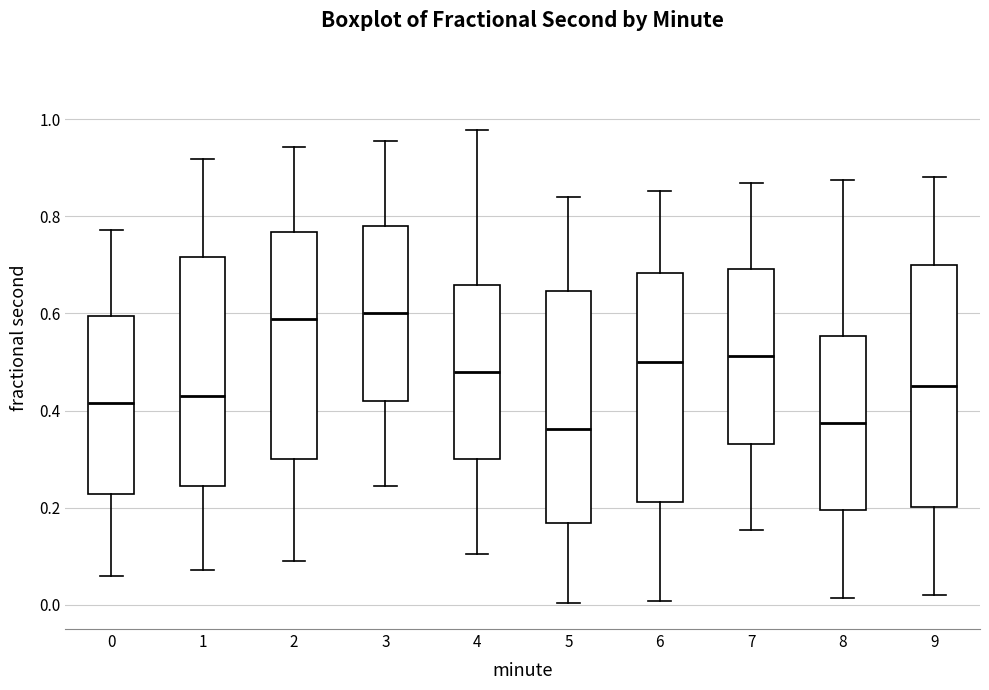

Reading left to right, transcribe this box plot: for each box, give where its median line is, the range the box spans, and where its two whiskers end, as read against the y-axis. The values are not printed on the chart, so give them approximately, as read against the axis.

0: median 0.42, box 0.22 to 0.60, whiskers 0.06 to 0.78
1: median 0.42, box 0.24 to 0.72, whiskers 0.08 to 0.92
2: median 0.58, box 0.30 to 0.76, whiskers 0.10 to 0.94
3: median 0.60, box 0.42 to 0.78, whiskers 0.24 to 0.96
4: median 0.48, box 0.30 to 0.66, whiskers 0.10 to 0.98
5: median 0.36, box 0.16 to 0.64, whiskers 0.00 to 0.84
6: median 0.50, box 0.22 to 0.68, whiskers 0.00 to 0.86
7: median 0.52, box 0.34 to 0.70, whiskers 0.16 to 0.86
8: median 0.38, box 0.20 to 0.56, whiskers 0.02 to 0.88
9: median 0.46, box 0.20 to 0.70, whiskers 0.02 to 0.88